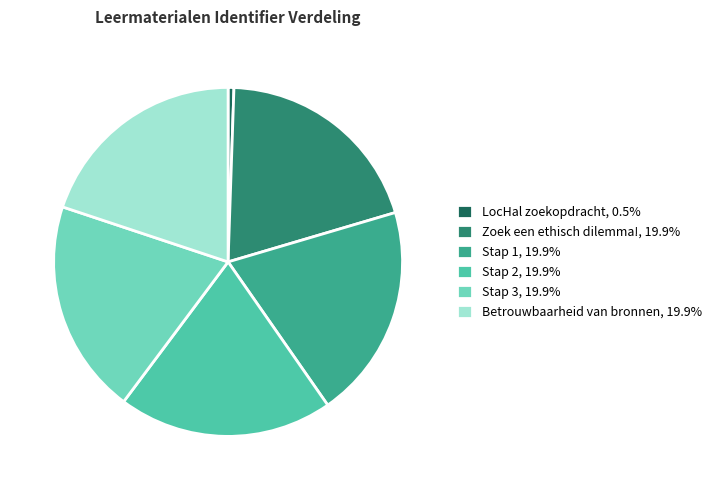

What is the ratio of the value at Stap 3, 19.9% to the value at Stap 1, 19.9%?

1.0